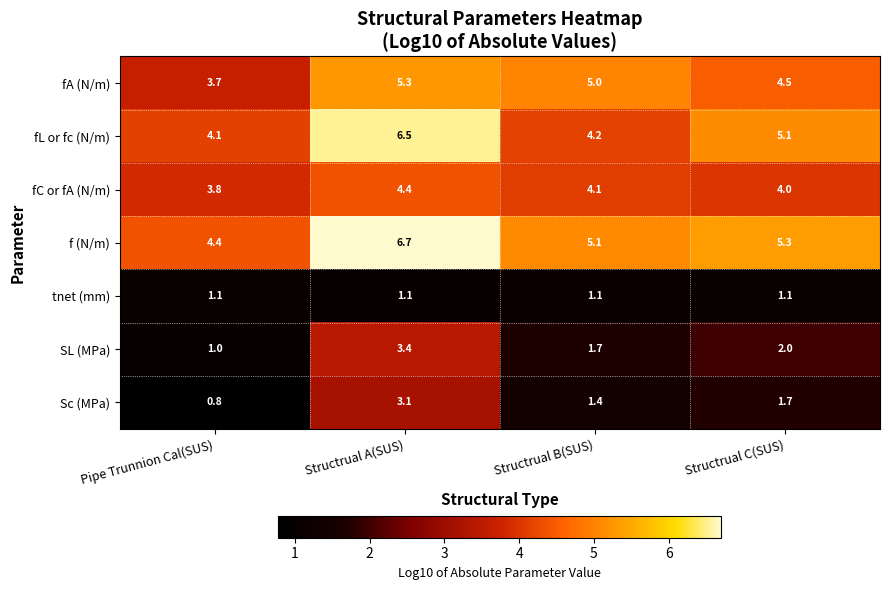

What is the difference between the maximum and minimum values in the fA (N/m) series?

1.6